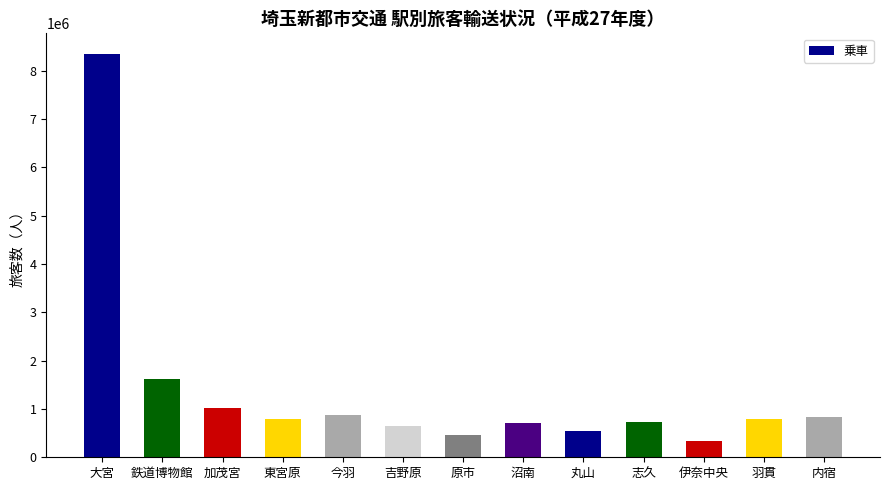

How many bars are there in total?

13